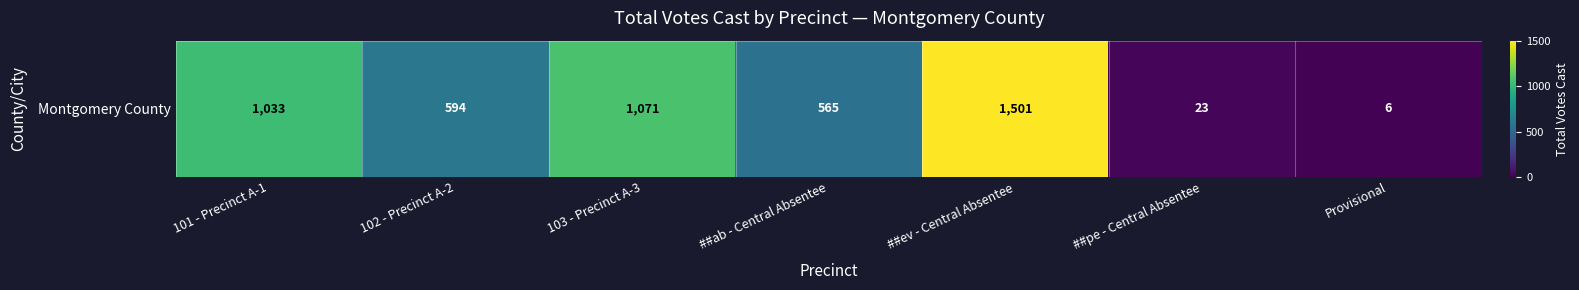

Which label corresponds to the smallest value in the chart?

Provisional